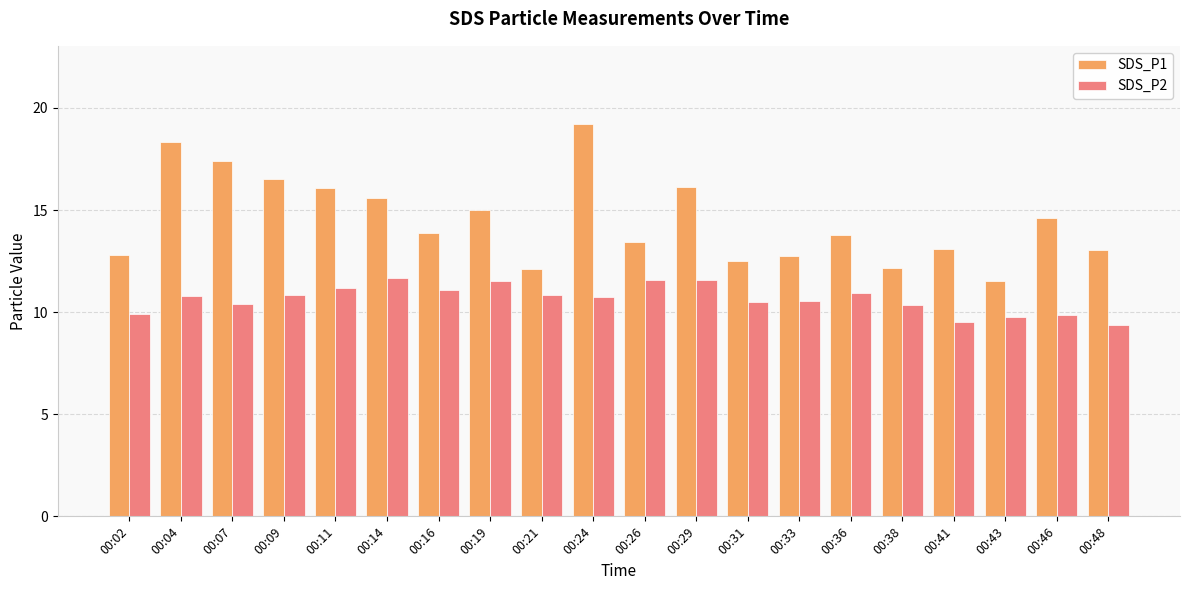

The SDS_P2 series shows 10.8 at 00:09. True or false?

True